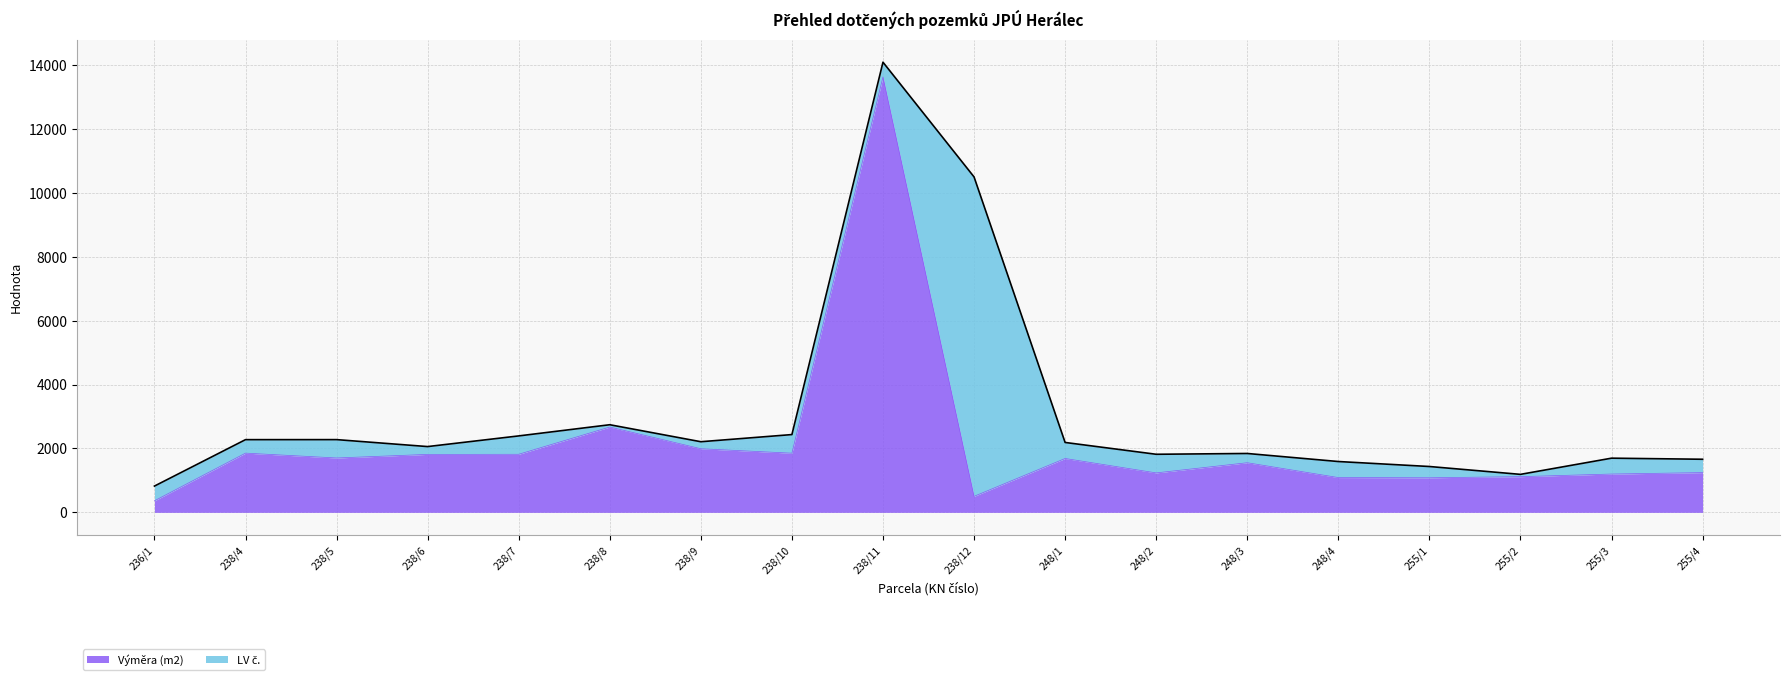

What is the label of the 6th point from the right?

248/3